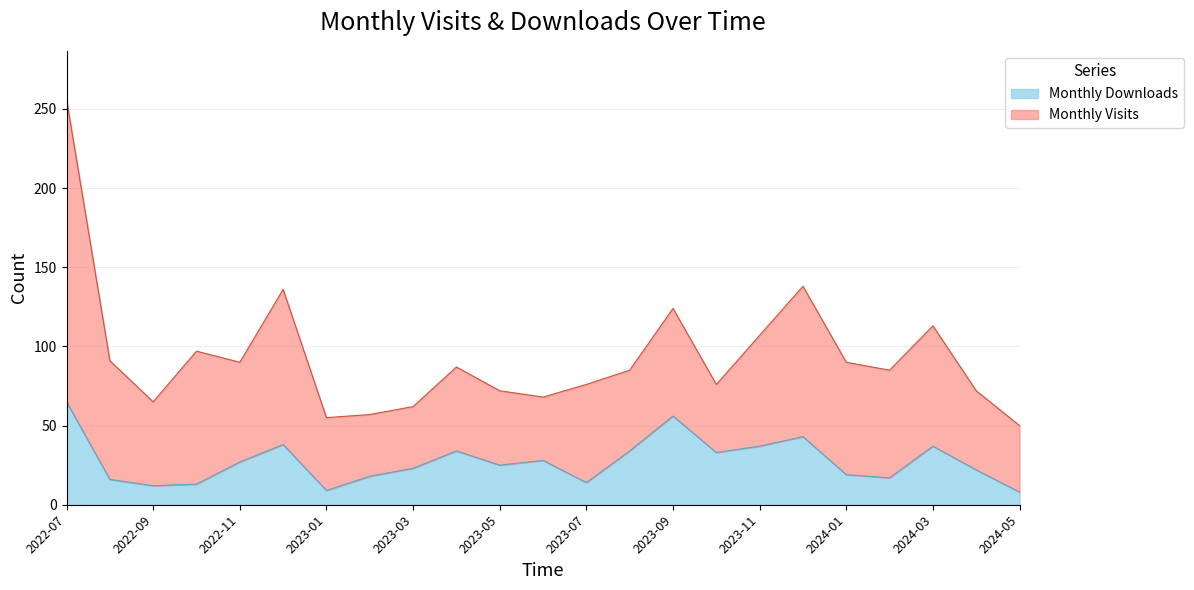

At which label is the value closest to 36?

2023-11